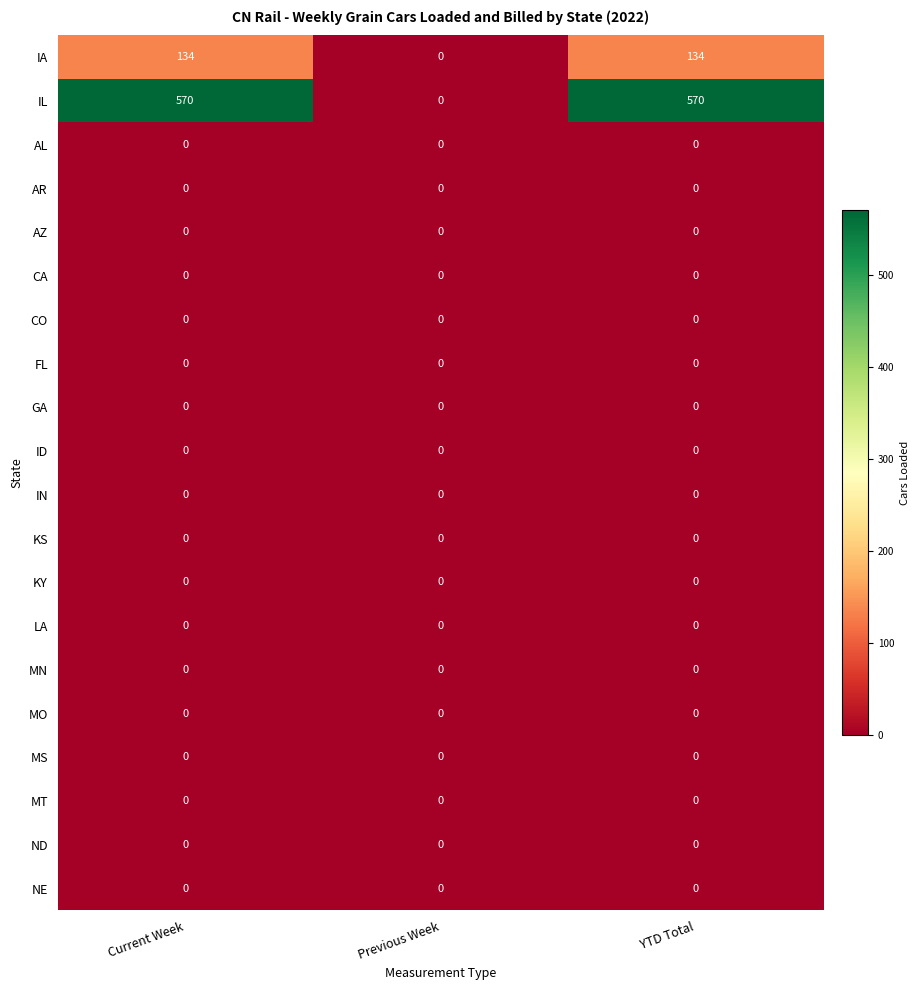

True or false: MN has a value of 0 at YTD Total.

True